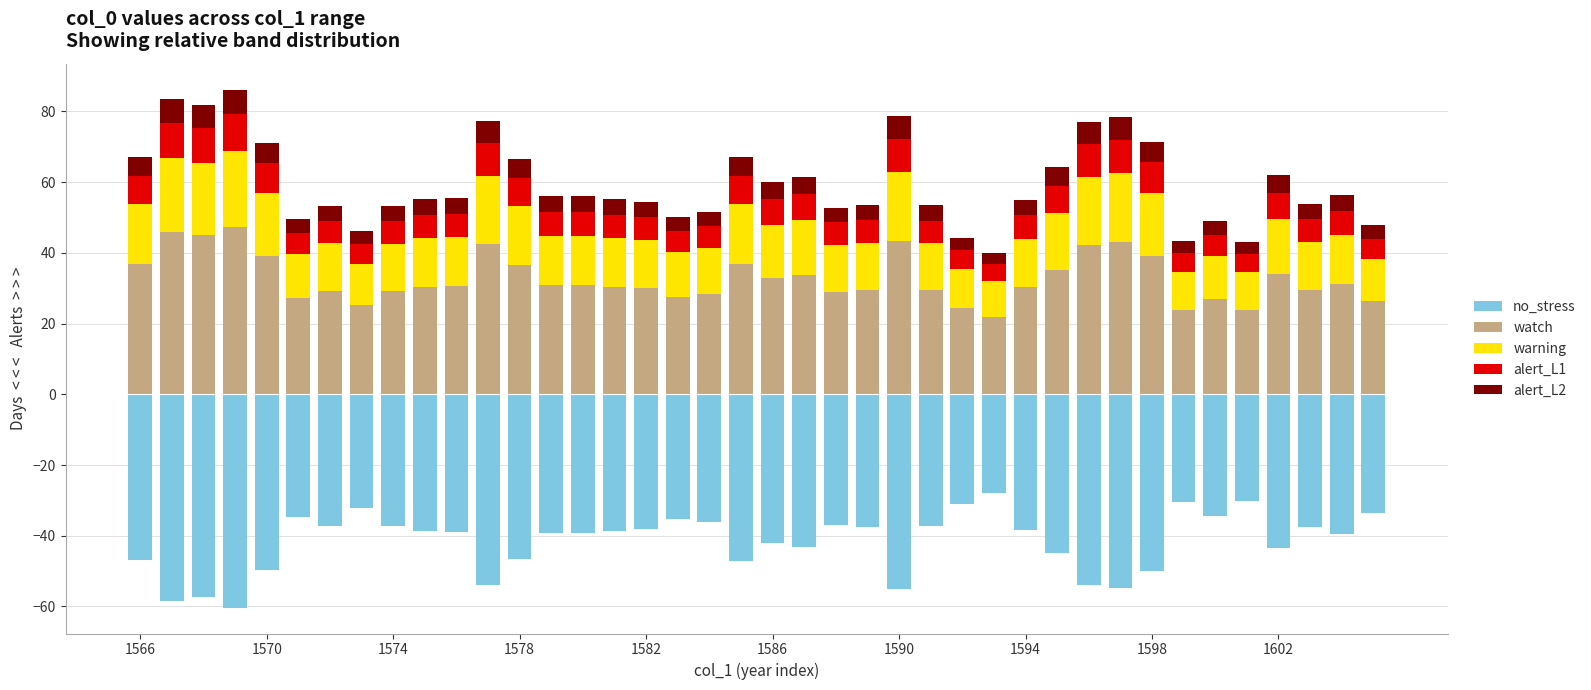

What is the value of the watch bar at the 20th from the left?

36.9